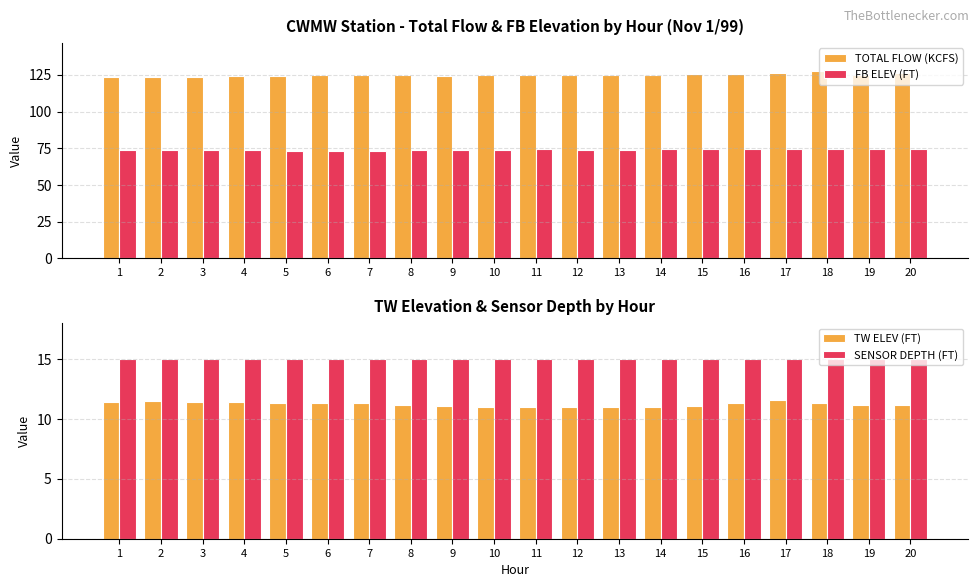

What are all the series names shown in the legend?

TOTAL FLOW (KCFS), FB ELEV (FT), TW ELEV (FT), SENSOR DEPTH (FT)